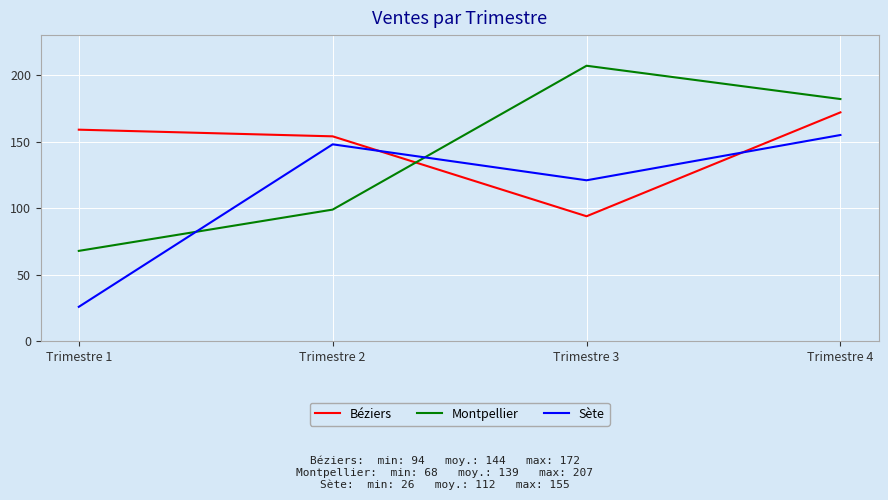

Where is Sète nearest to the value 90?

Trimestre 3